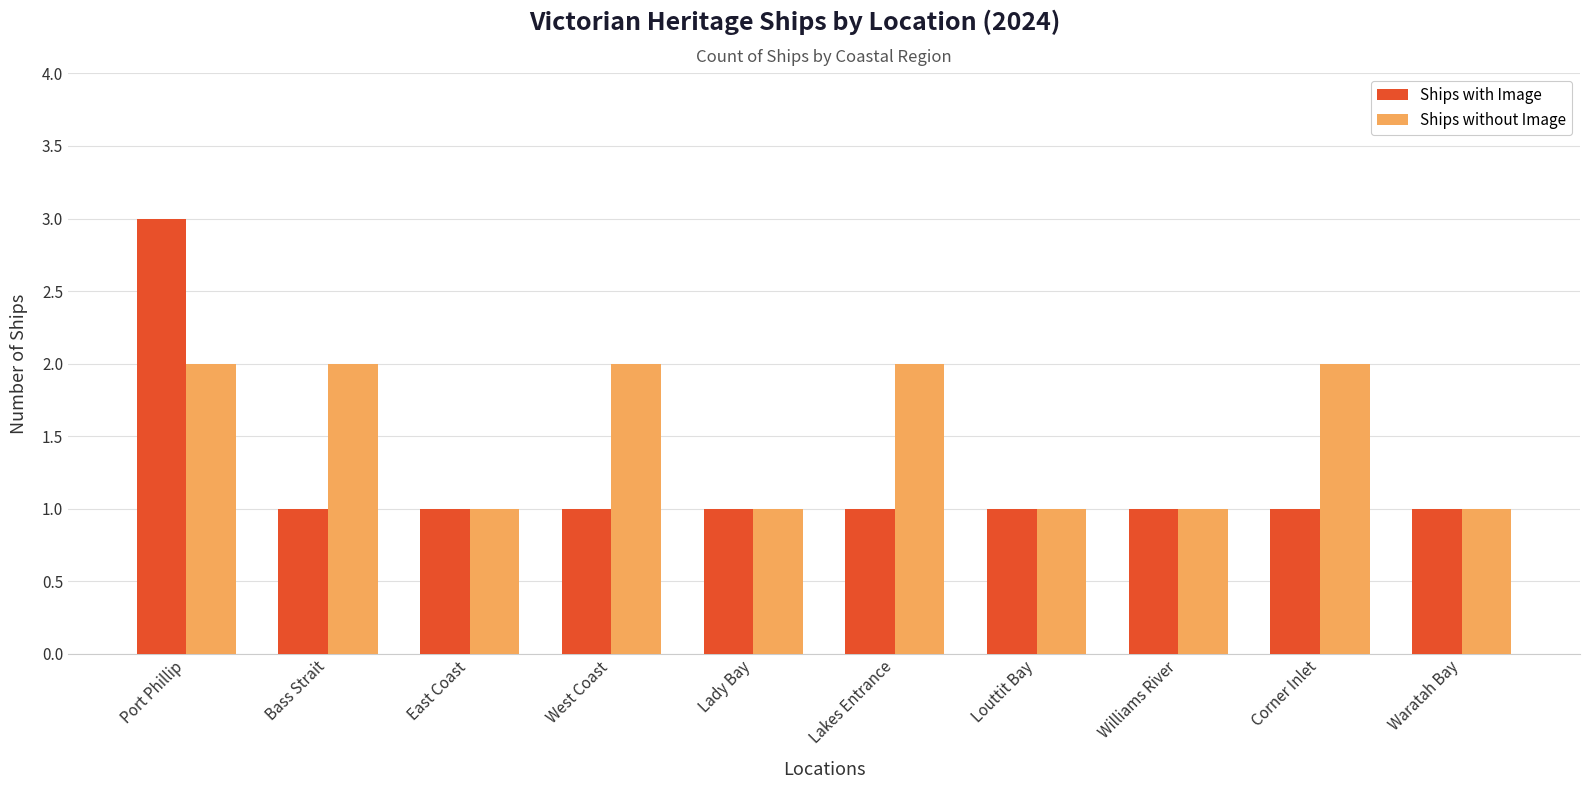

What is the label of the 6th bar from the right?

Lady Bay